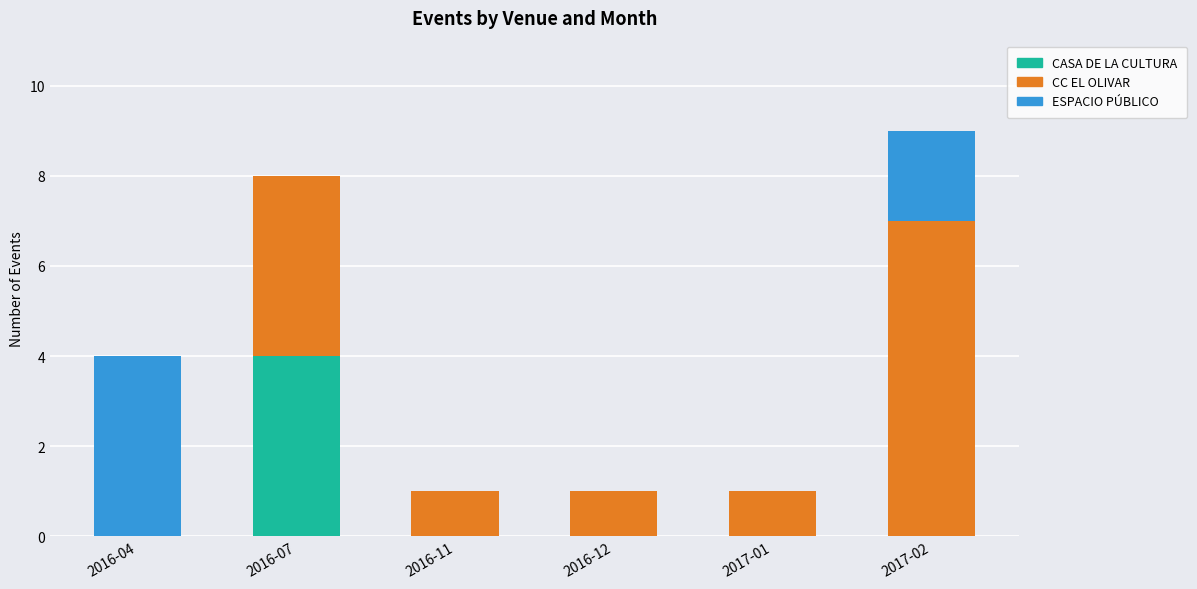

Is it true that CASA DE LA CULTURA equals 4 at 2016-07?

True